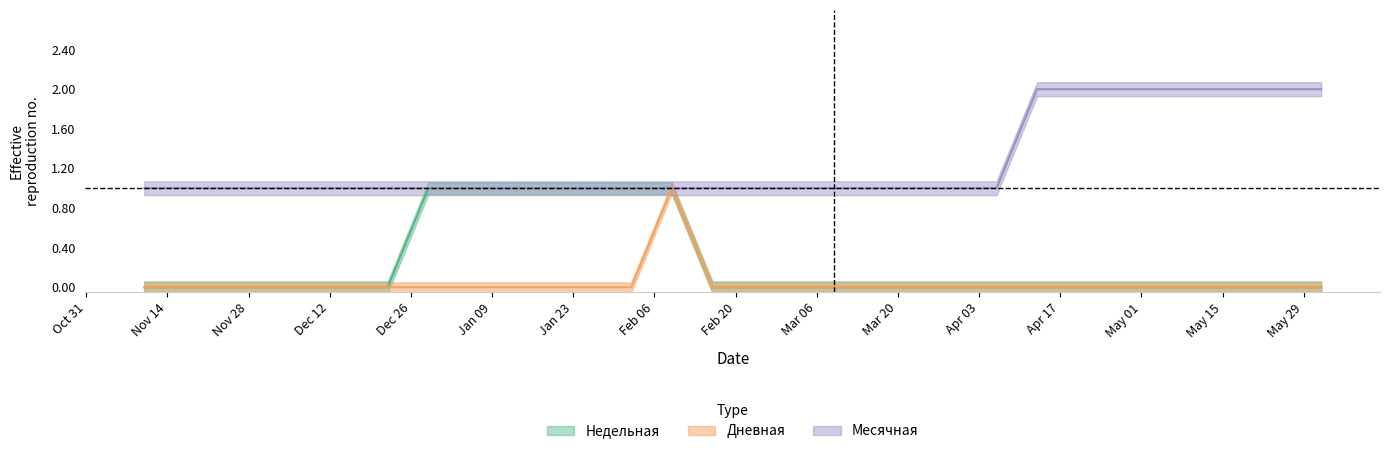

Reading left to right, extract all data points from this chart.

Недельная: 0	0	0	0	0	0	0	1	1	1	1	1	1	1	0	0	0	0	0	0	0	0	0	0	0	0	0	0	0	0
Дневная: 0	0	0	0	0	0	0	0	0	0	0	0	0	1	0	0	0	0	0	0	0	0	0	0	0	0	0	0	0	0
Месячная: 1	1	1	1	1	1	1	1	1	1	1	1	1	1	1	1	1	1	1	1	1	1	2	2	2	2	2	2	2	2